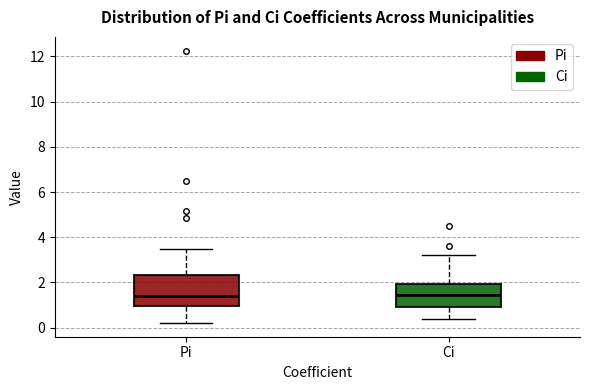

Reading left to right, read every box against the y-axis: the position of its median line, the range the box covers, and the ends of its whiskers. The values are not printed on the chart, so give them approximately, as read against the axis.

Pi: median 1.4, box 1.0 to 2.4, whiskers 0.2 to 3.4
Ci: median 1.4, box 1.0 to 2.0, whiskers 0.4 to 3.2